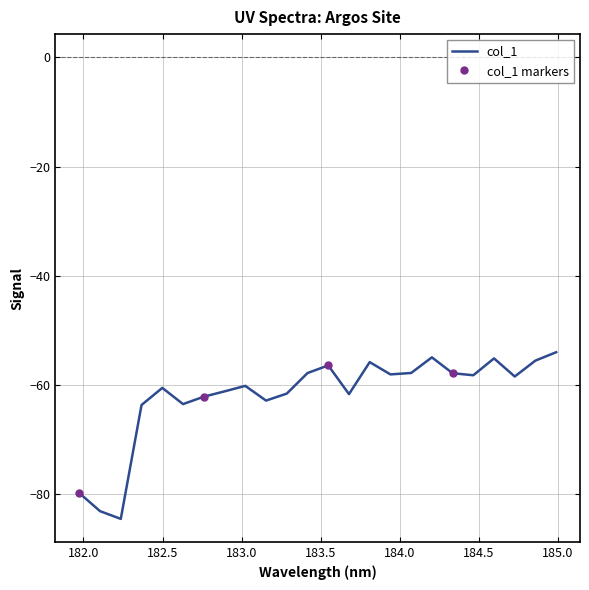

Is this an area chart (filled region under the line)?

No